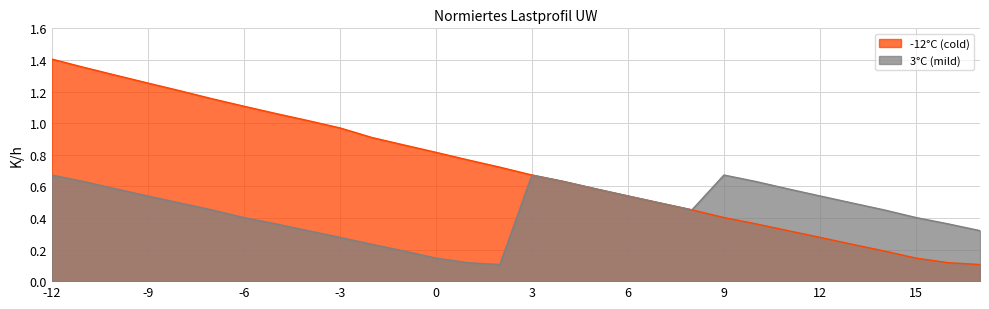

True or false: 0 has more than 1 interior local peaks.

False